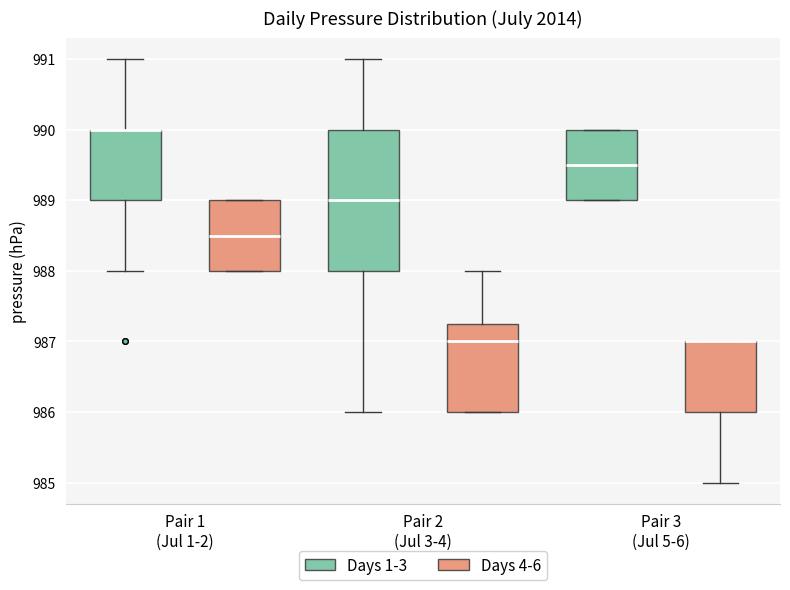

Reading left to right, read every box against the y-axis: the position of its median line, the range the box covers, and the ends of its whiskers. The values are not printed on the chart, so give them approximately, as read against the axis.

Pair 1 (Jul 1-2) (Days 1-3): median 990.0 (drawn on the box's upper edge), box 989.0 to 990.0, whiskers 988.0 to 991.0
Pair 1 (Jul 1-2) (Days 4-6): median 988.5, box 988.0 to 989.0, whiskers 988.0 to 989.0
Pair 2 (Jul 3-4) (Days 1-3): median 989.0, box 988.0 to 990.0, whiskers 986.0 to 991.0
Pair 2 (Jul 3-4) (Days 4-6): median 987.0, box 986.0 to 987.3, whiskers 986.0 to 988.0
Pair 3 (Jul 5-6) (Days 1-3): median 989.5, box 989.0 to 990.0, whiskers 989.0 to 990.0
Pair 3 (Jul 5-6) (Days 4-6): median 987.0 (drawn on the box's upper edge), box 986.0 to 987.0, whiskers 985.0 to 987.0